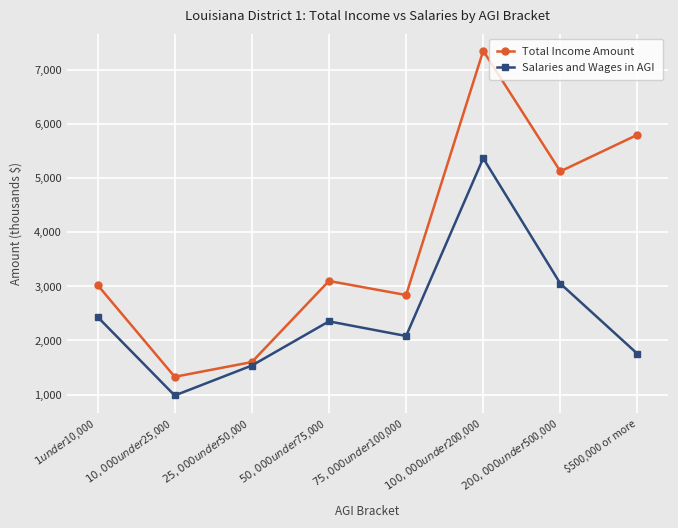

Reading right to left, transcribe all the data shown in this chart.

Total Income Amount: 5796904	5121063	7346579	2838489	3098012	1601536	1329426	3023734
Salaries and Wages in AGI: 1753051	3049334	5363505	2082568	2352675	1537245	984275	2435357